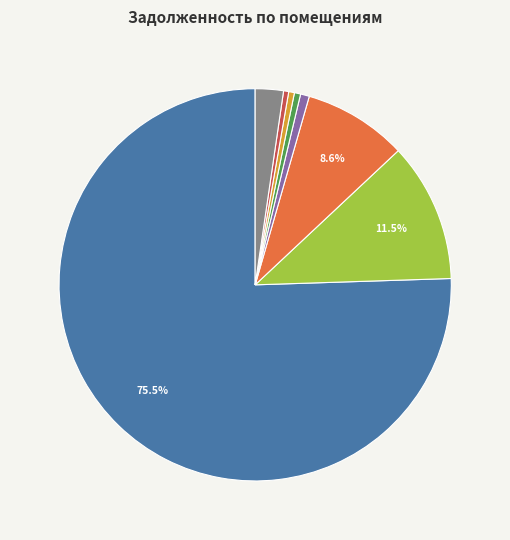

Does any single category account for the majority?

Yes